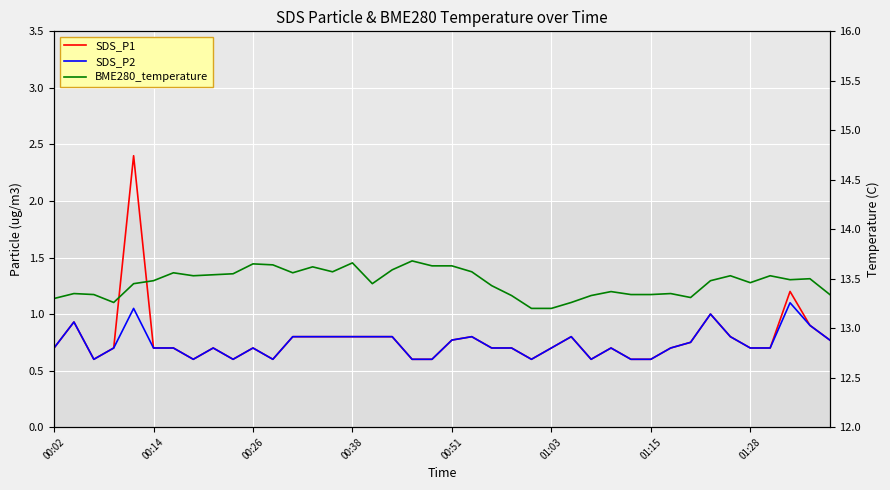

Rank the series by their maximum value, from highest to lowest.

BME280_temperature, SDS_P1, SDS_P2